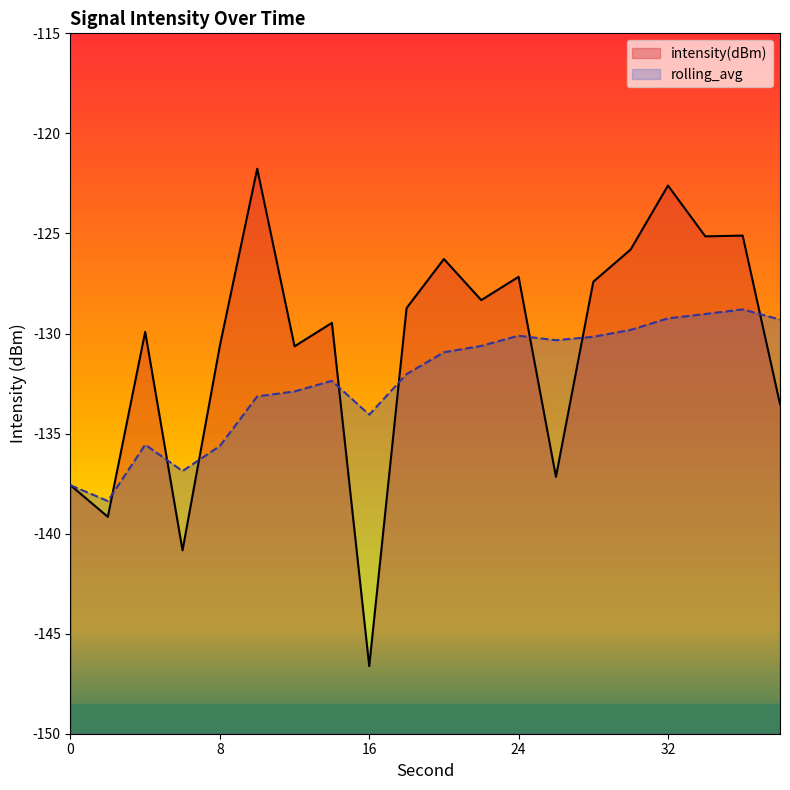

At which category does rolling_avg reach its first local valley?

2